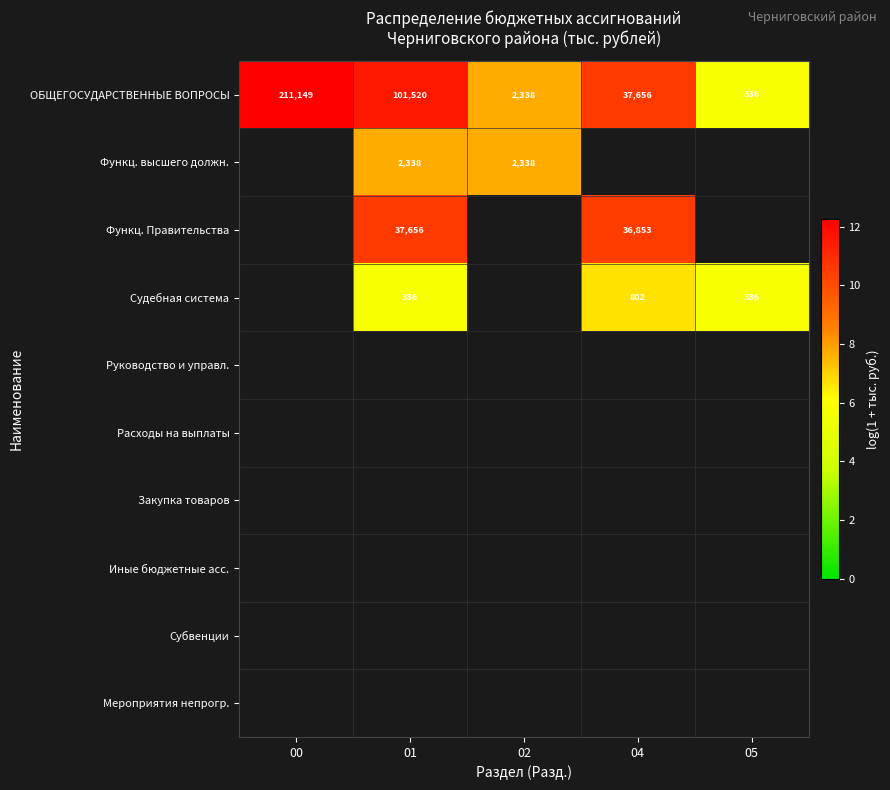

The value of ОБЩЕГОСУДАРСТВЕННЫЕ ВОПРОСЫ at 04 is 10.5. True or false?

True